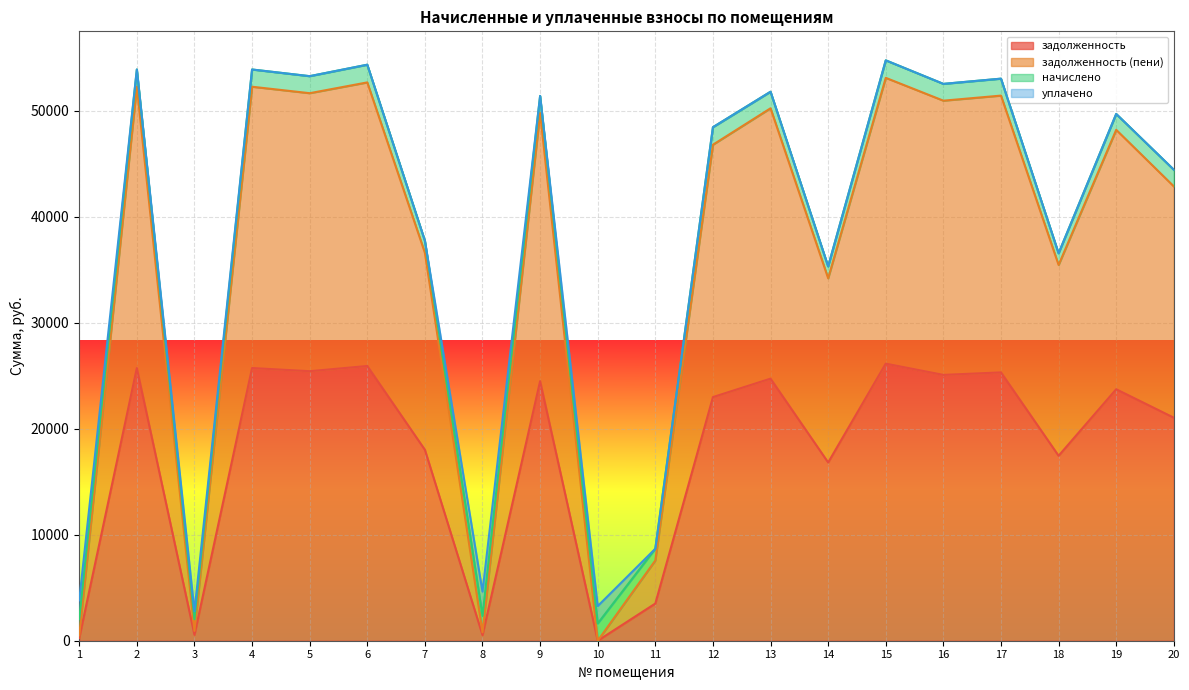

List the labels in order of задолженность value, smallest first.

10, 1, 8, 3, 11, 14, 18, 7, 20, 12, 19, 9, 13, 16, 17, 5, 2, 4, 6, 15